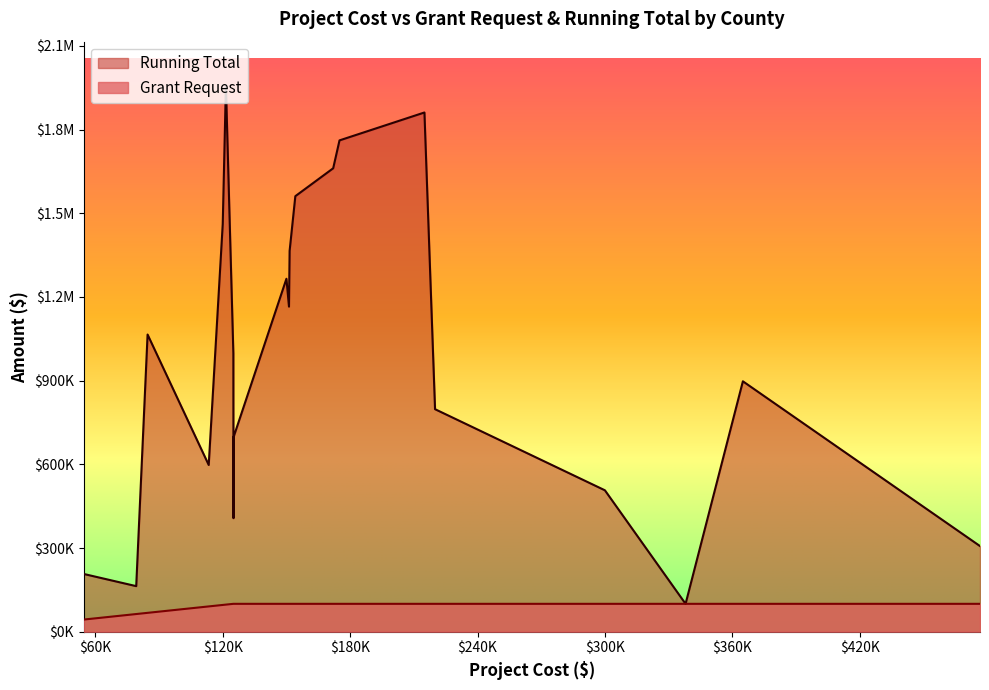

True or false: Running Total and Grant Request intersect in this chart.

False